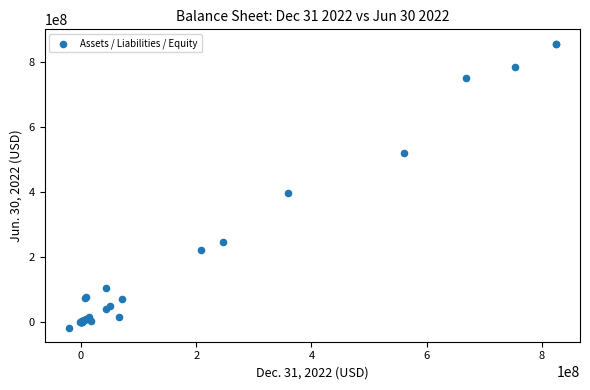

What Y value in the scatter plot is closest to 420106000?

396600000